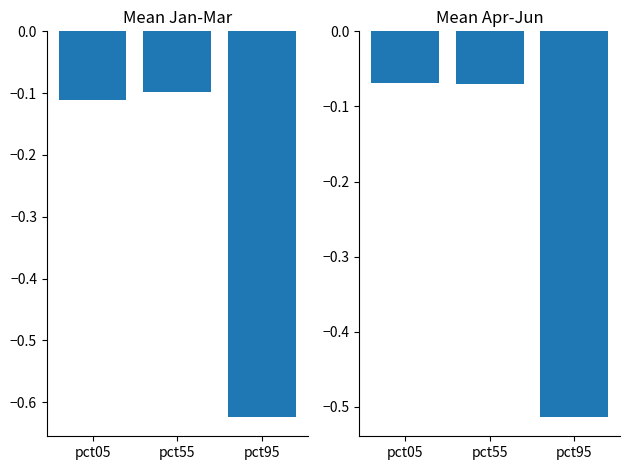

Count the number of data series in this chart.

2